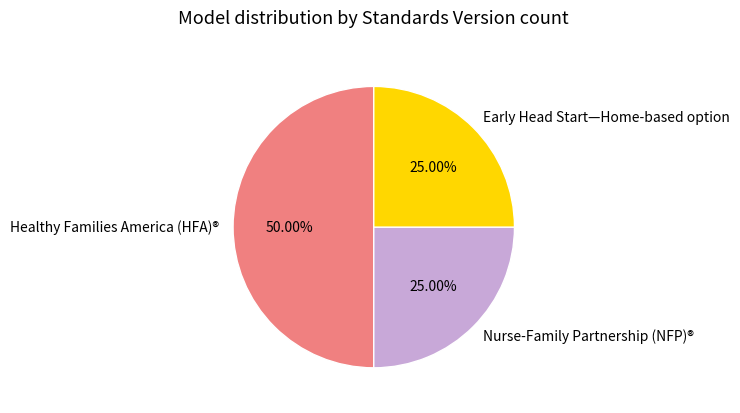

What percentage do Nurse-Family Partnership (NFP)® and Healthy Families America (HFA)® together represent?

75.0%